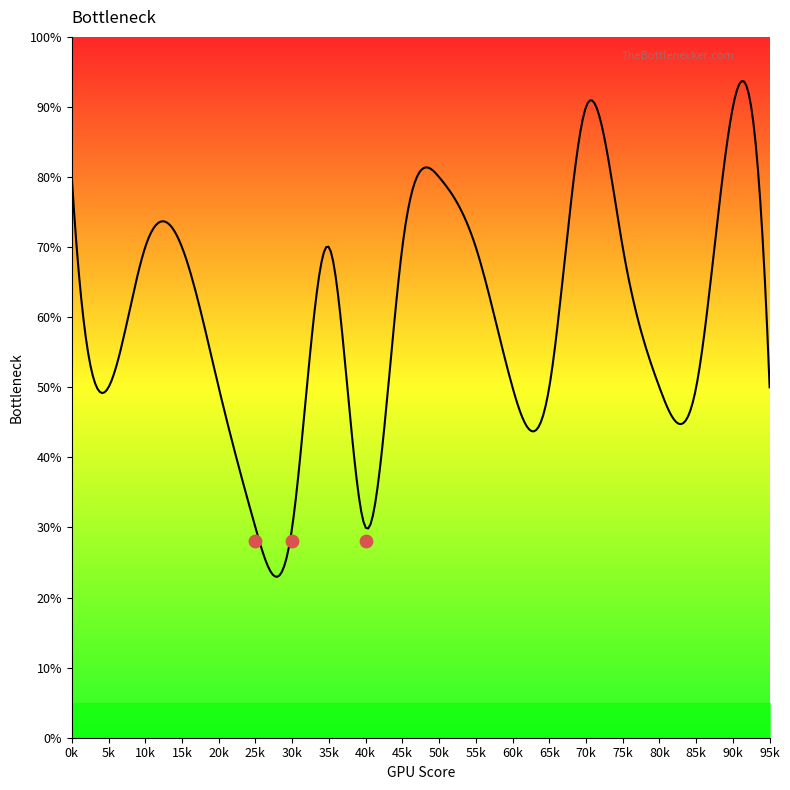

What is the ratio of the value at 16 to the value at 7?

2.3